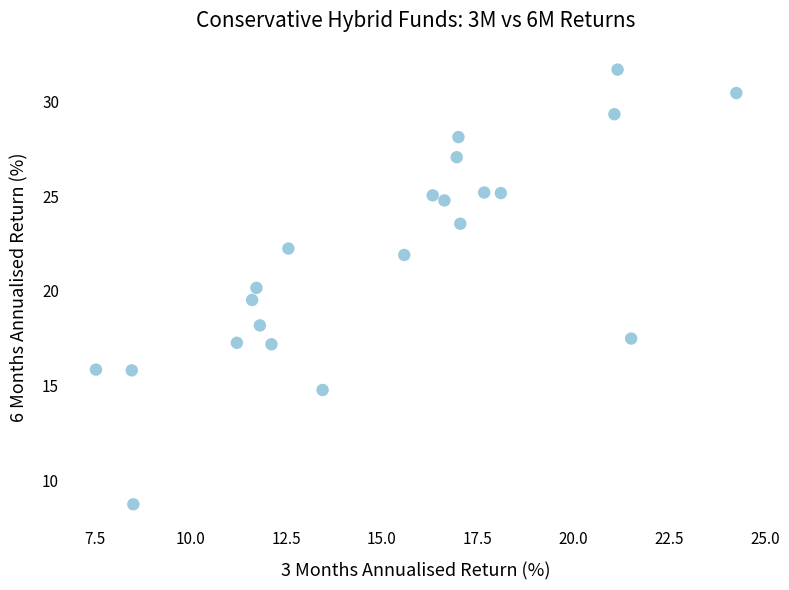

What is the range of X values (max minus min)?

16.7